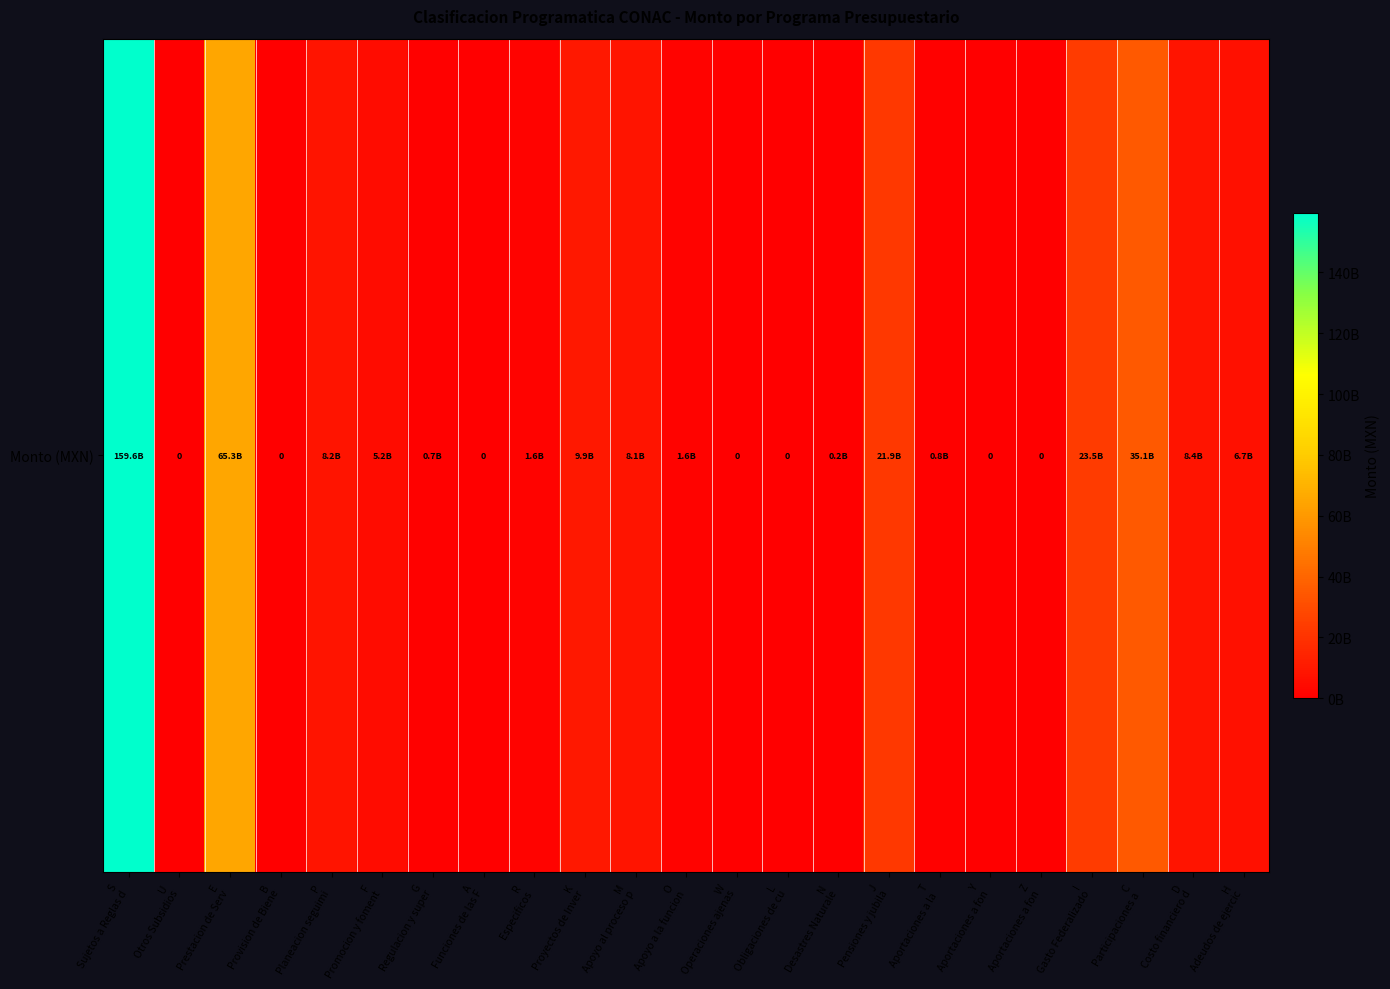

What is the difference between the maximum and minimum values?

159608268116